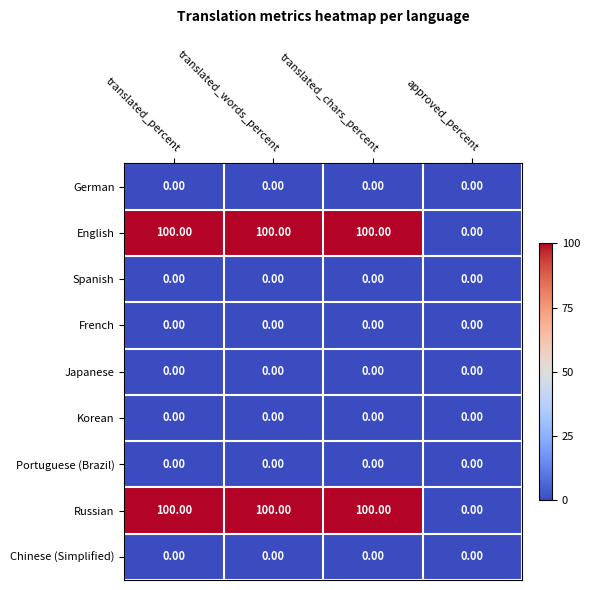

Which category has the lowest value in the English series?

approved_percent